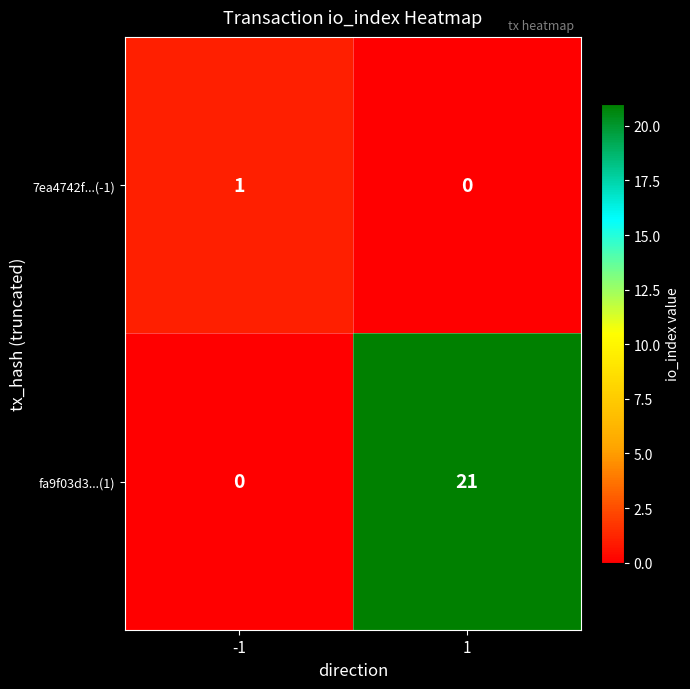

What is the sum of all fa9f03d3...(1) values?

21